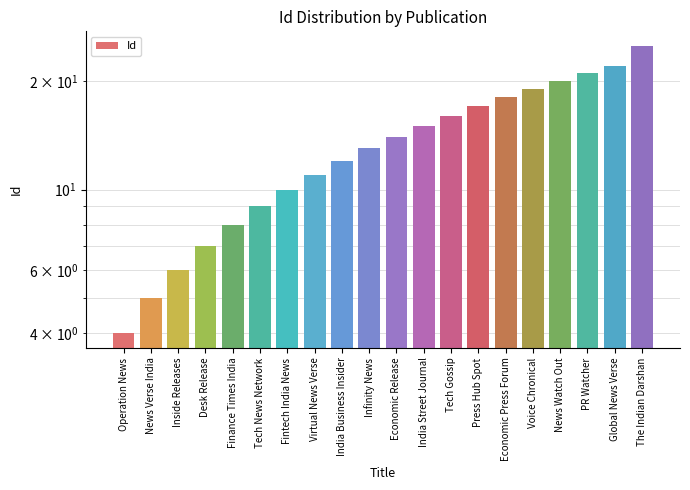

Read the value at Global News Verse.

22